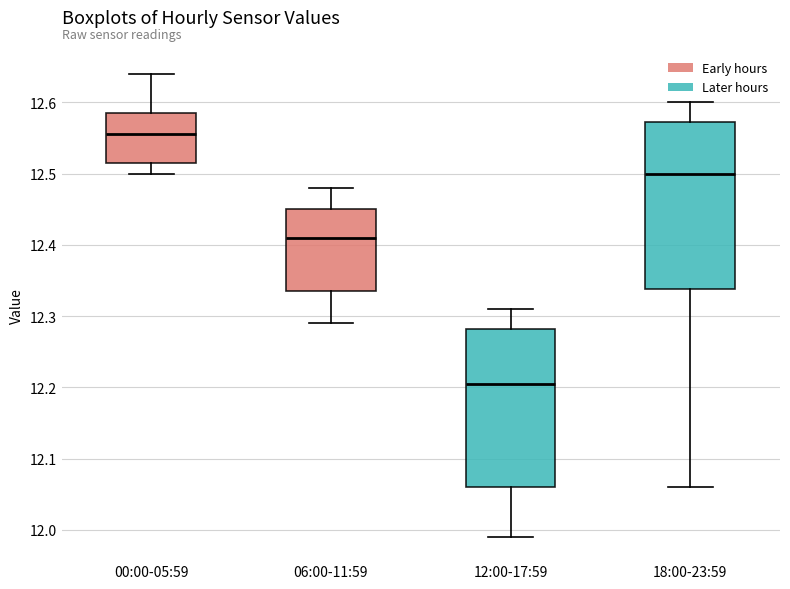

Reading left to right, read every box against the y-axis: the position of its median line, the range the box covers, and the ends of its whiskers. The values are not printed on the chart, so give them approximately, as read against the axis.

00:00-05:59: median 12.56, box 12.52 to 12.59, whiskers 12.50 to 12.64
06:00-11:59: median 12.41, box 12.34 to 12.45, whiskers 12.29 to 12.48
12:00-17:59: median 12.21, box 12.06 to 12.28, whiskers 11.99 to 12.31
18:00-23:59: median 12.50, box 12.34 to 12.57, whiskers 12.06 to 12.60